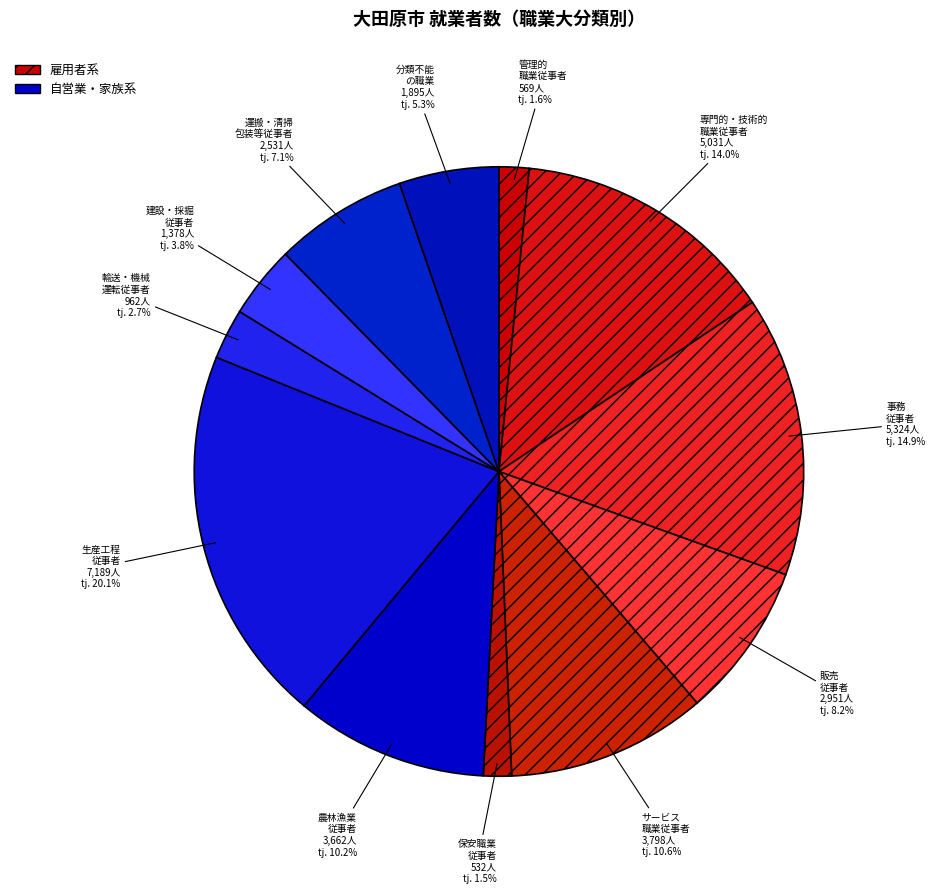

Which slice is the largest?

生産工程 従事者